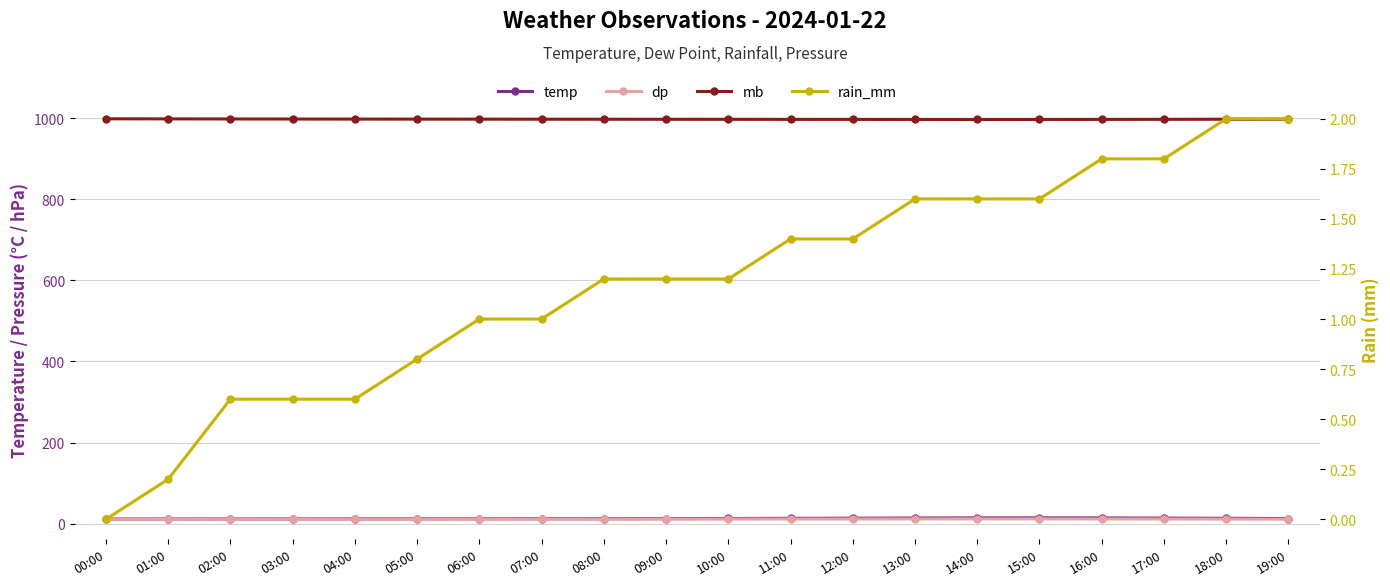

What is the total value across all series at 18:00?

1024.1